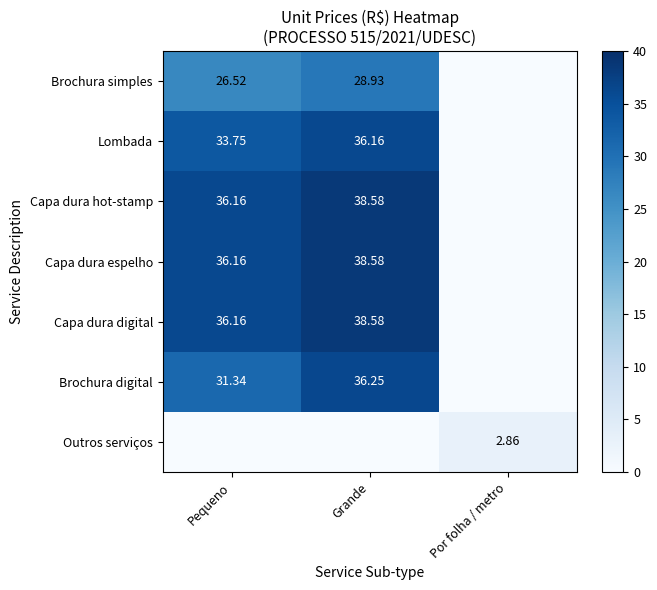

Rank the series by their maximum value, from lowest to highest.

Outros serviços, Brochura simples, Lombada, Brochura digital, Capa dura hot-stamp, Capa dura espelho, Capa dura digital